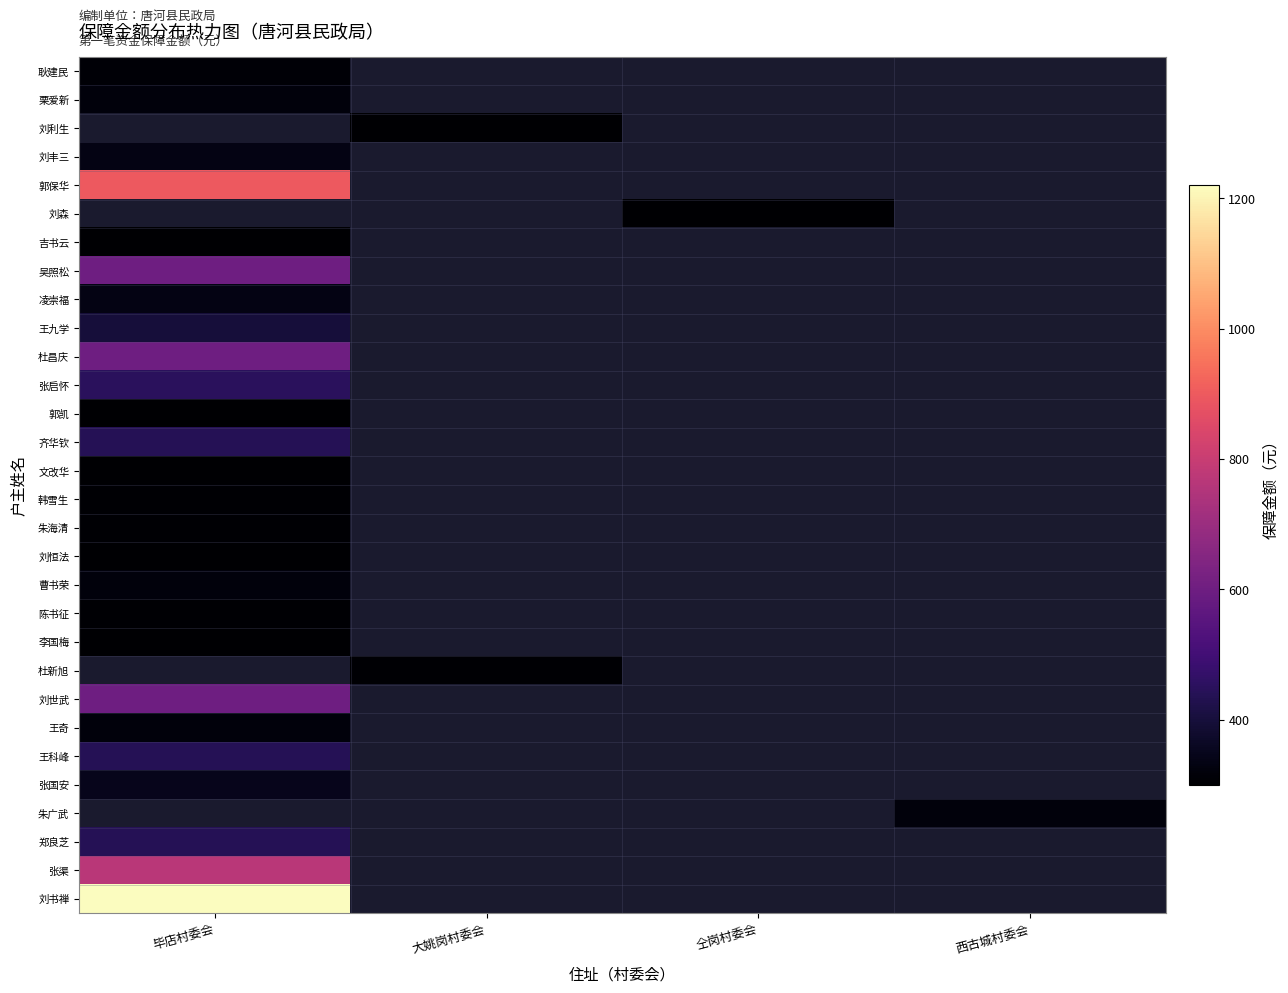

Which series changed the most between 毕店村委会 and 仝岗村委会?

刘书禅